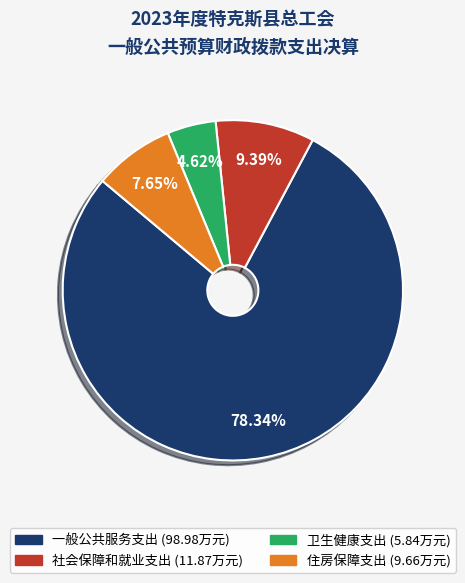

Which slice is the smallest?

卫生健康支出